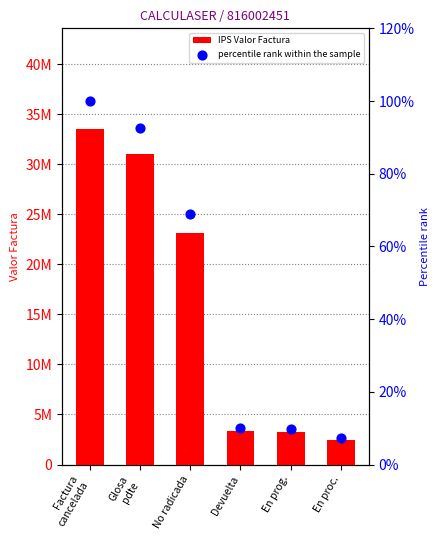

Which series reaches the minimum Y coordinate?

percentile rank within the sample